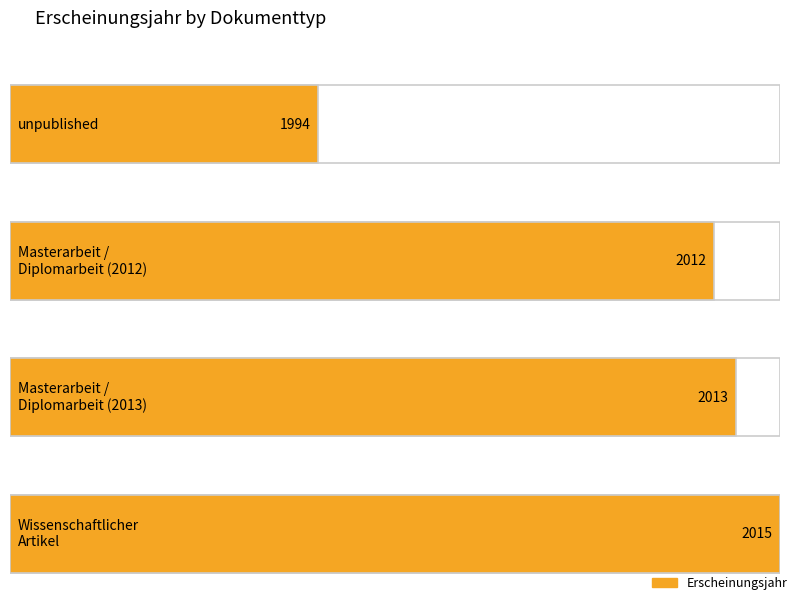

What is the approximate value at Masterarbeit / Diplomarbeit?

2013